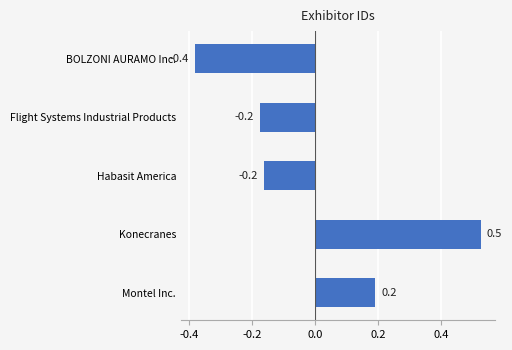

The chart shows a value of 0.1 at Montel Inc.. True or false?

False